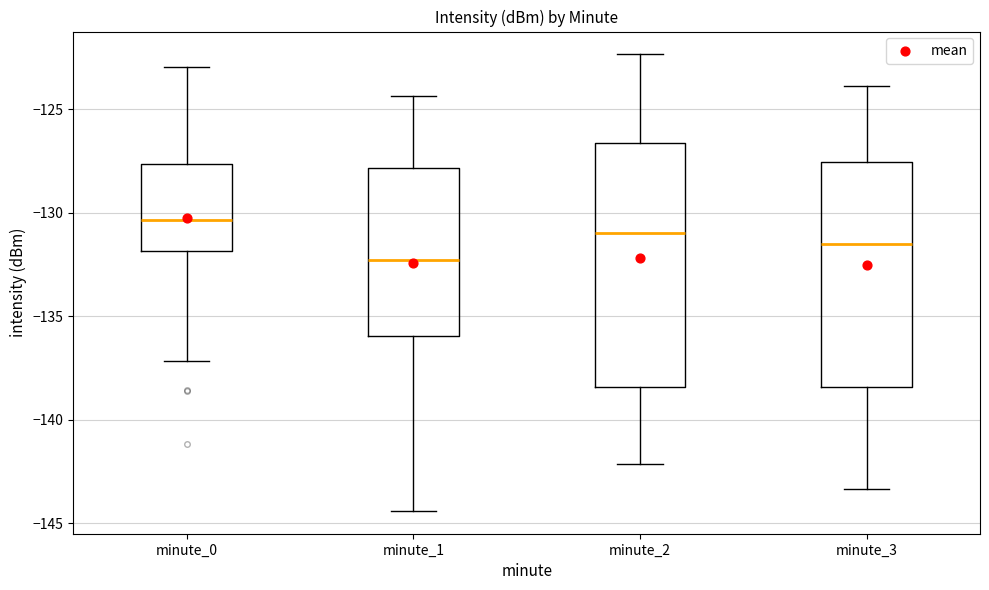

Where does the median line of the box for minute_3 sit on the y-axis? The values are not printed on the chart, so give them approximately, as read against the axis.

-131.5